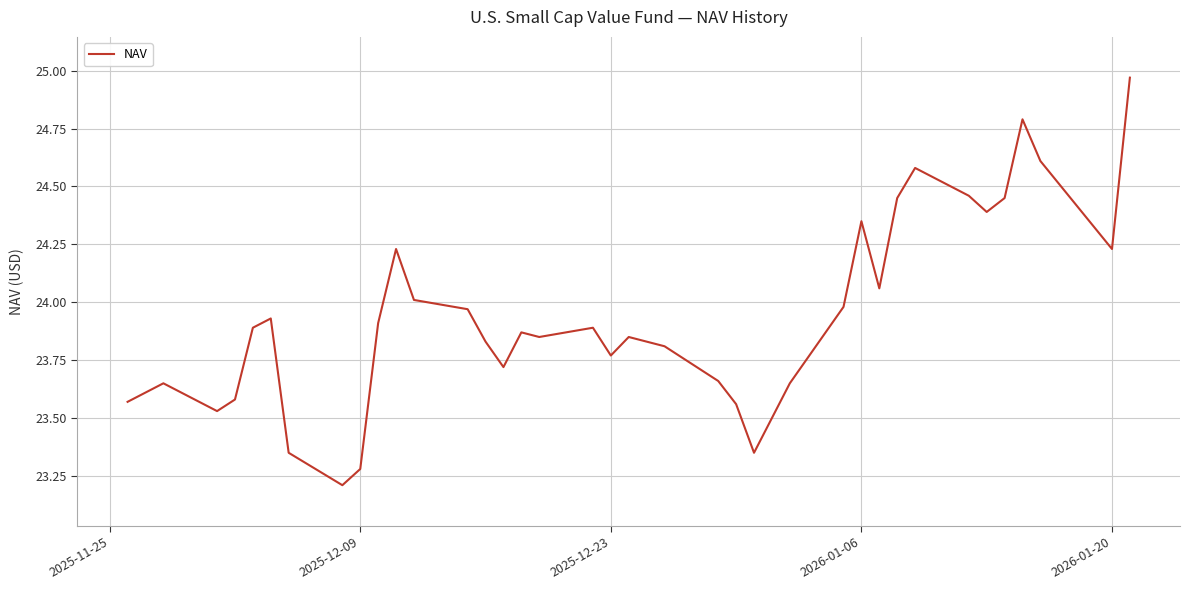

What is the smallest value displayed?

23.2